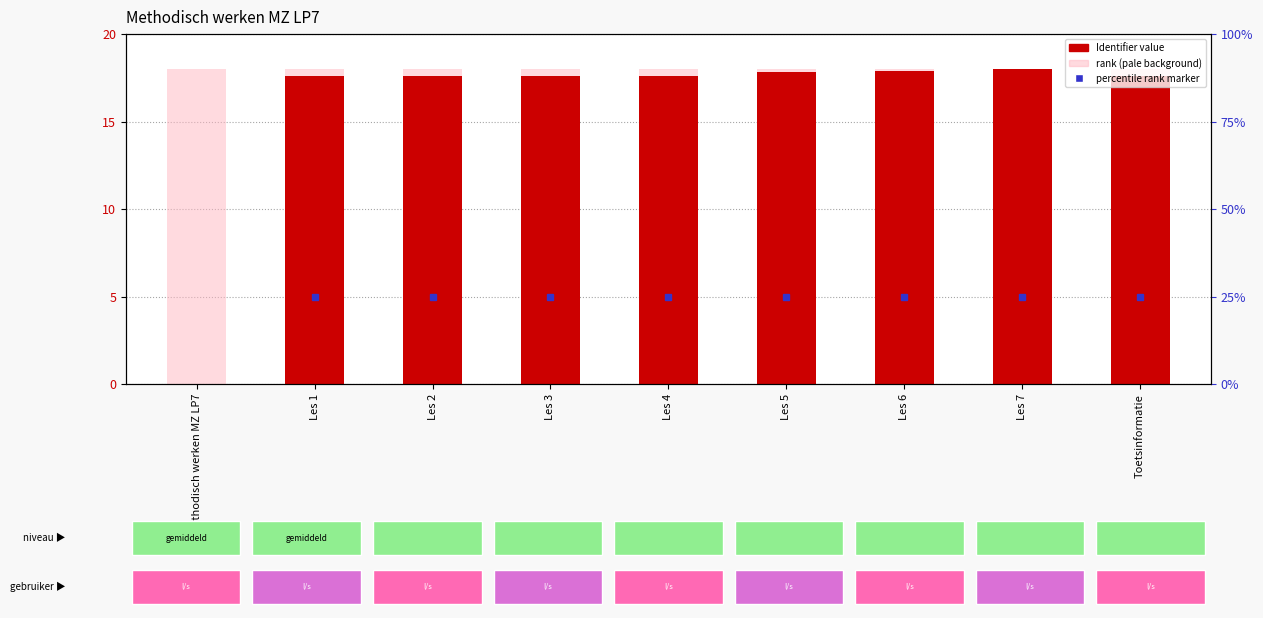

How many series are shown in this chart?

2